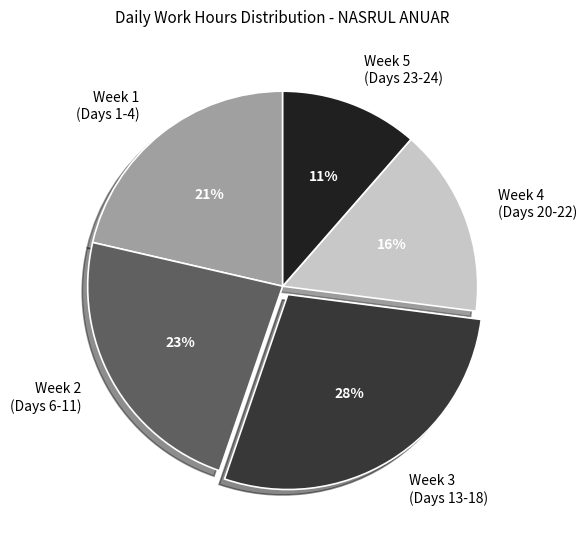

Which category has the biggest portion of the pie?

Week 3 (Days 13-18)